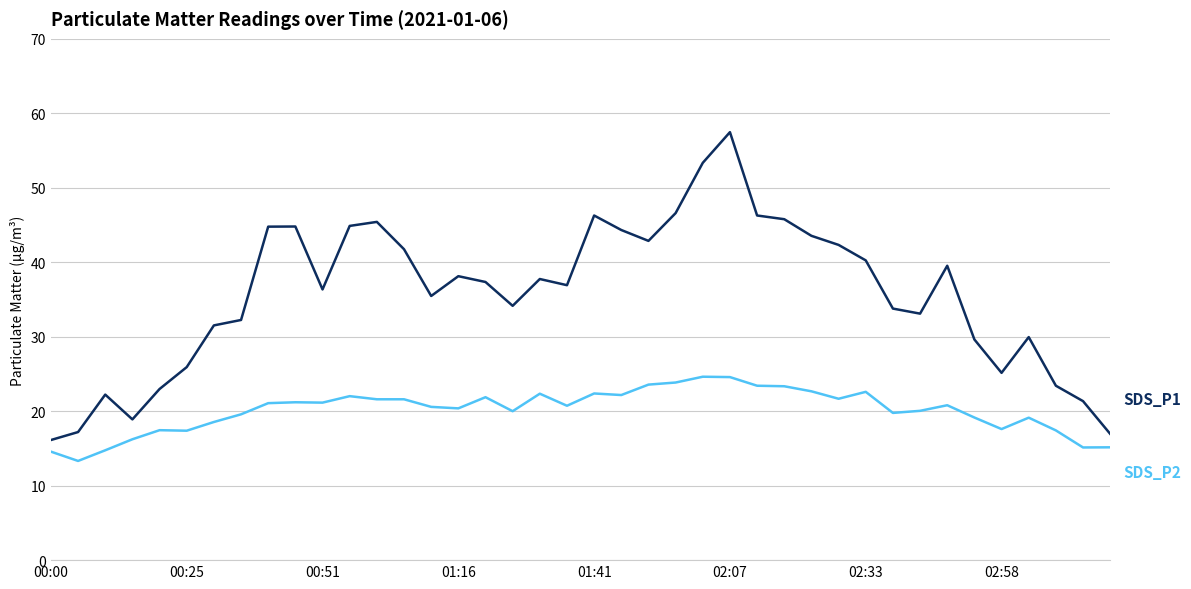

What is the smallest value displayed?

13.3